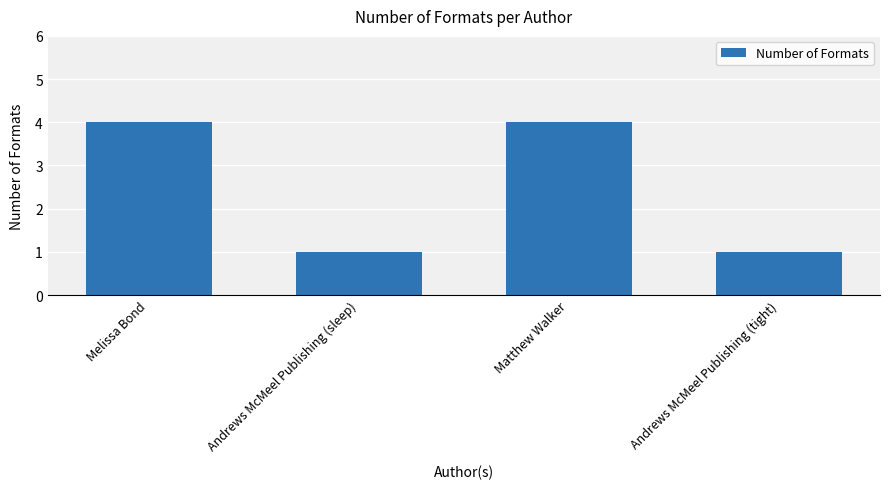

What is the value of the 2nd bar from the left?

1